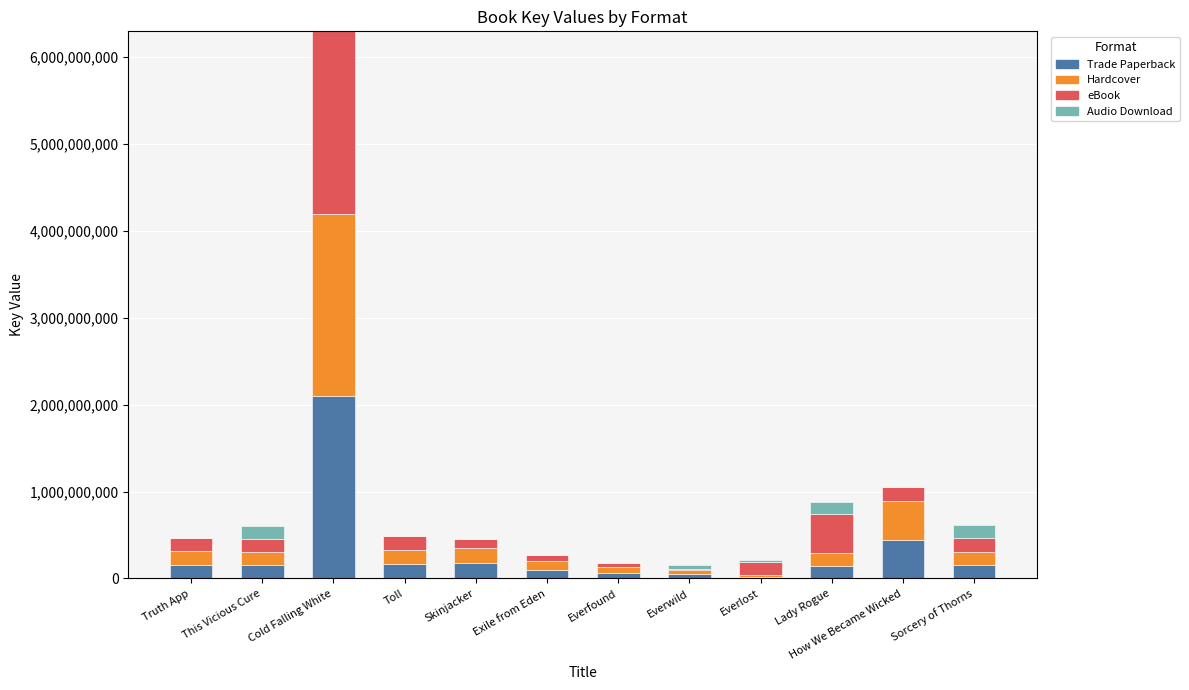

At which label does Trade Paperback reach its peak?

Cold Falling White